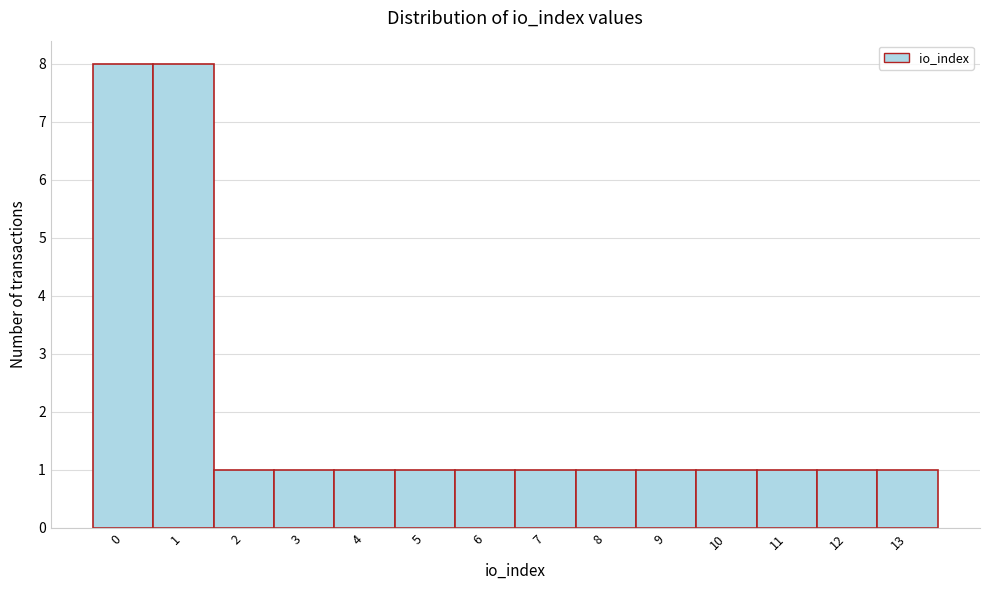

What is the height of the bar covering 7.5 to 8.5 on the x-axis? The values are not printed on the chart, so give them approximately, as read against the axis.

1